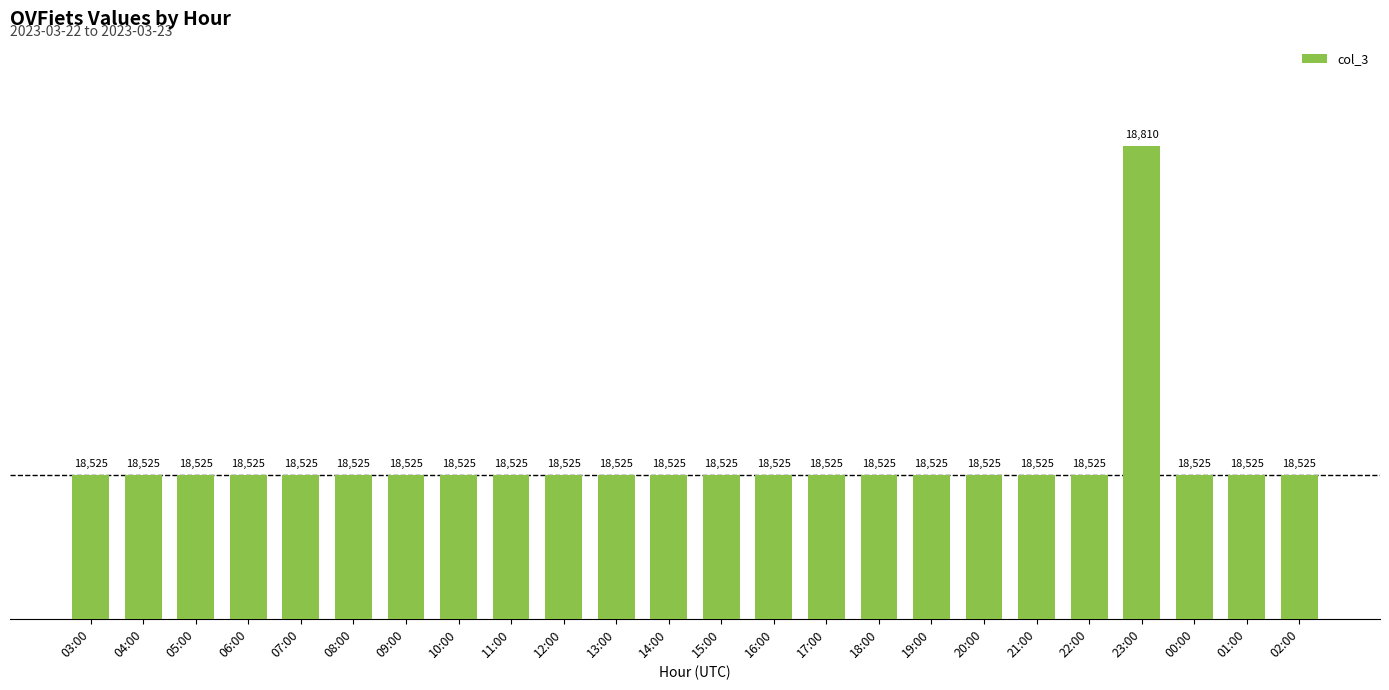

How many distinct data groups are displayed?

1